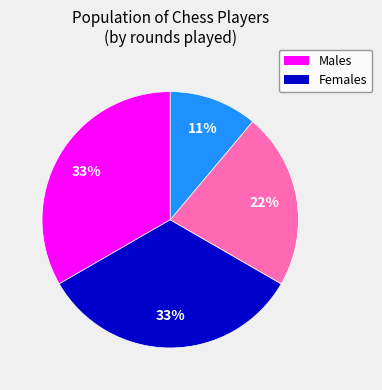

Is there a majority slice in this chart?

No